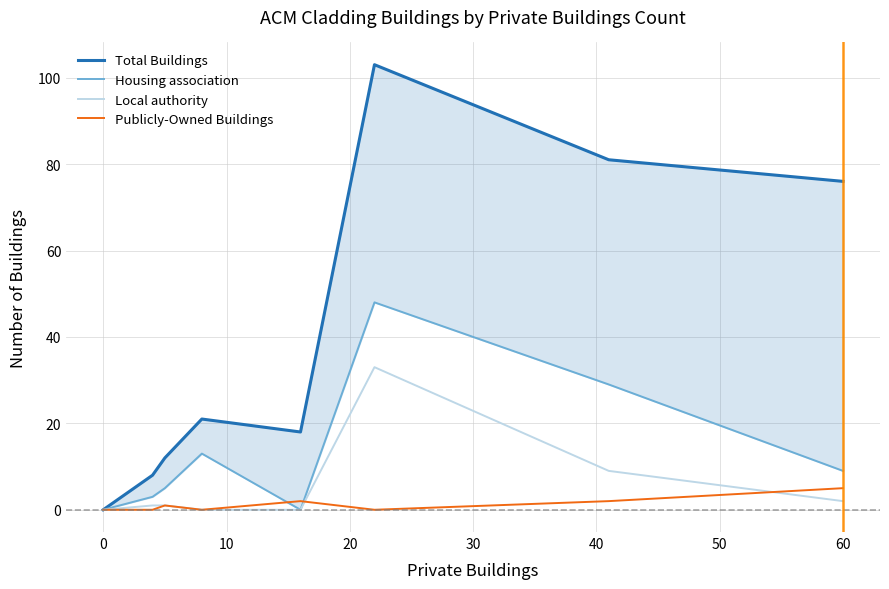

What is the difference between the second highest and second lowest values in the Housing association series?

29